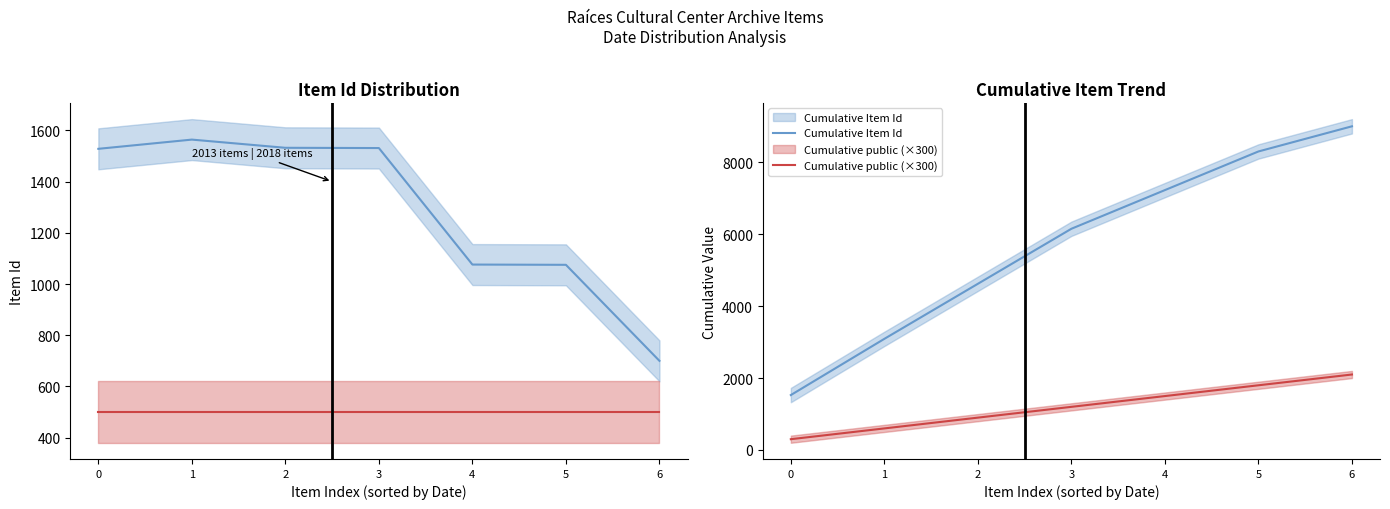

True or false: Item Id has more than 2 interior local peaks.

False